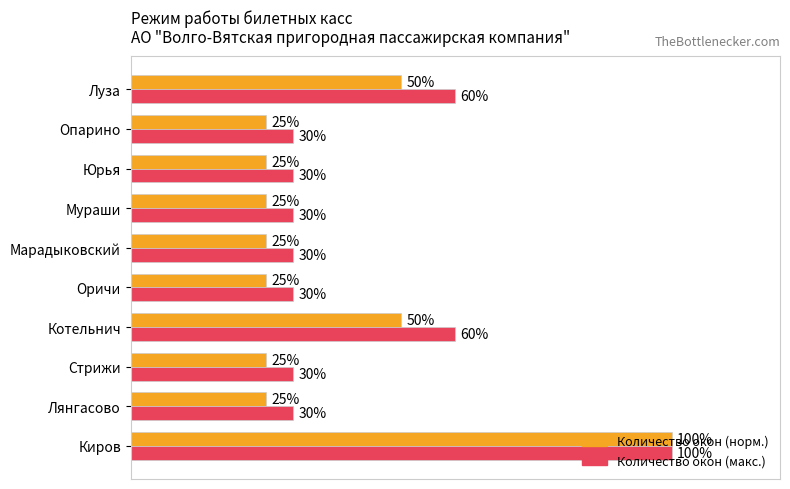

Which category has the highest value across all series?

Киров